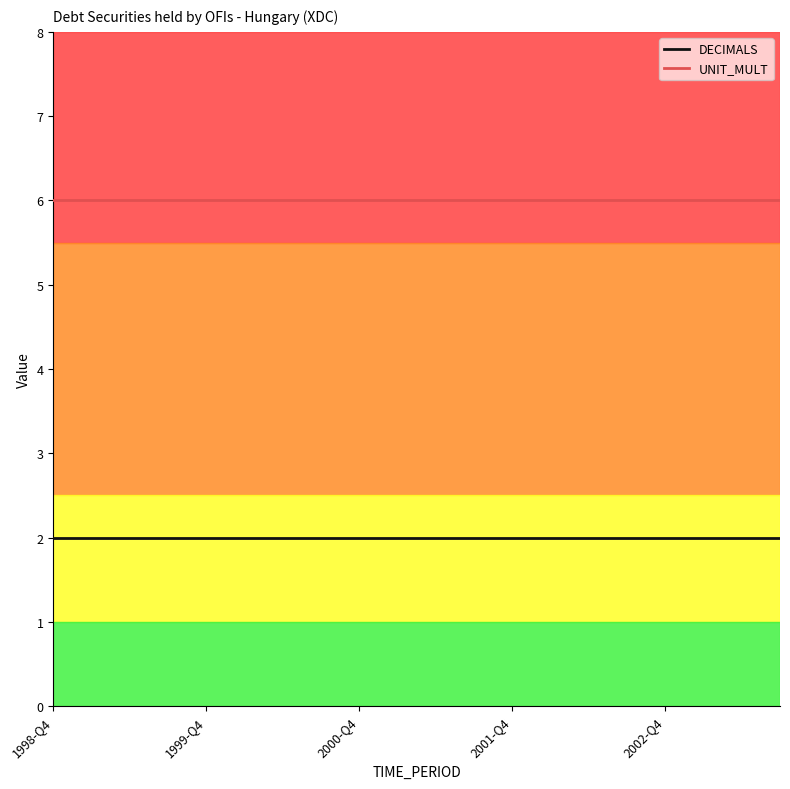

What is the average value of the UNIT_MULT series?

6